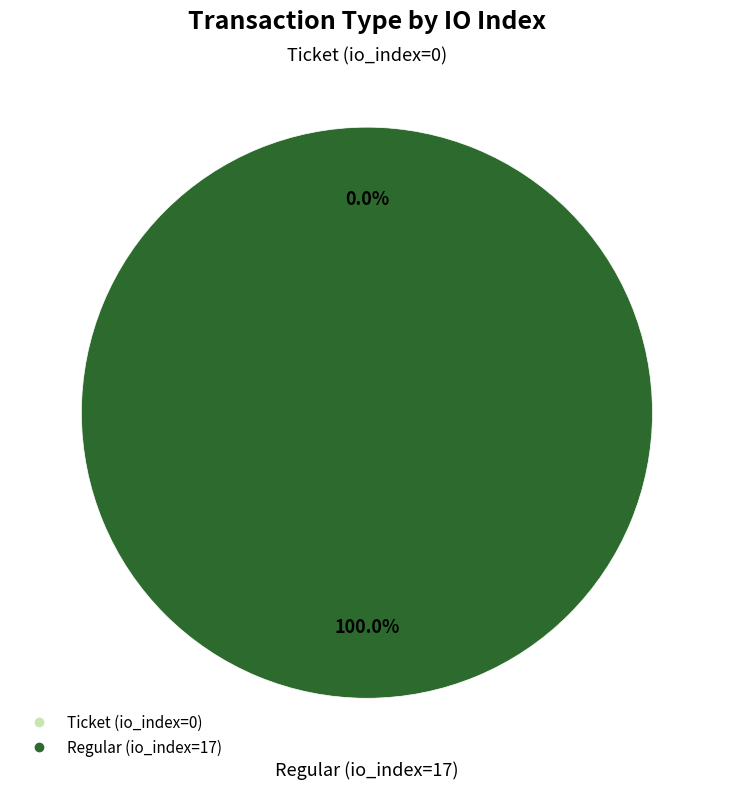

Is Regular (io_index=17) the majority of the pie?

Yes